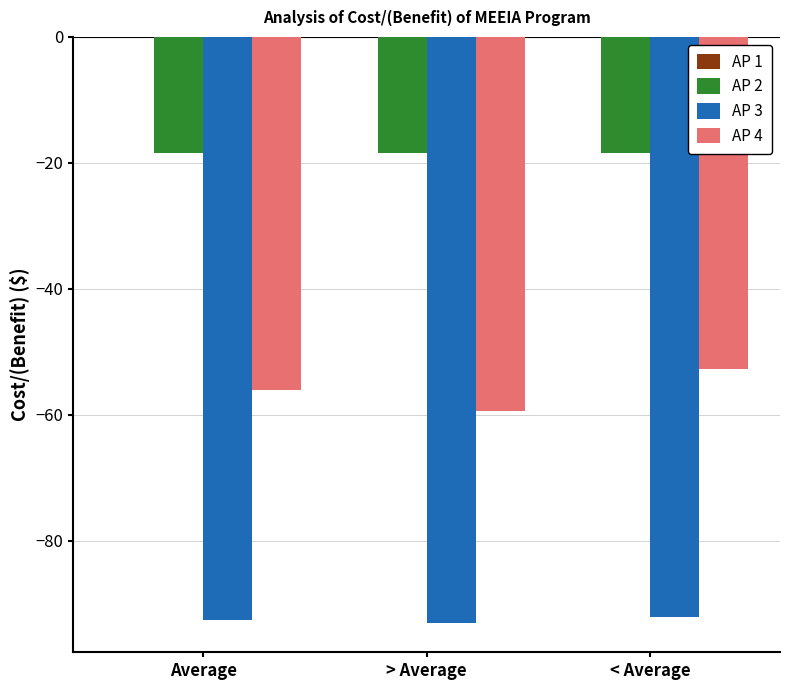

The AP 2 series shows -18.5 at Average. True or false?

True